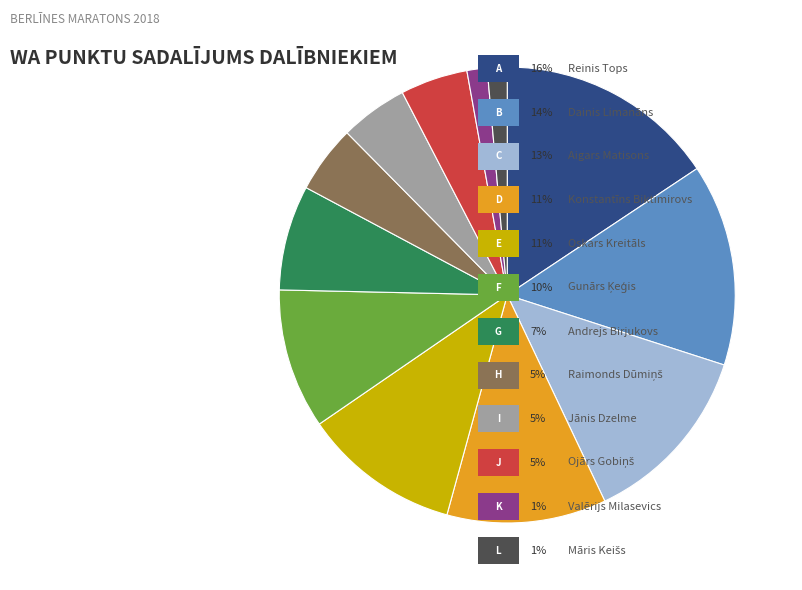

Is there a majority slice in this chart?

No